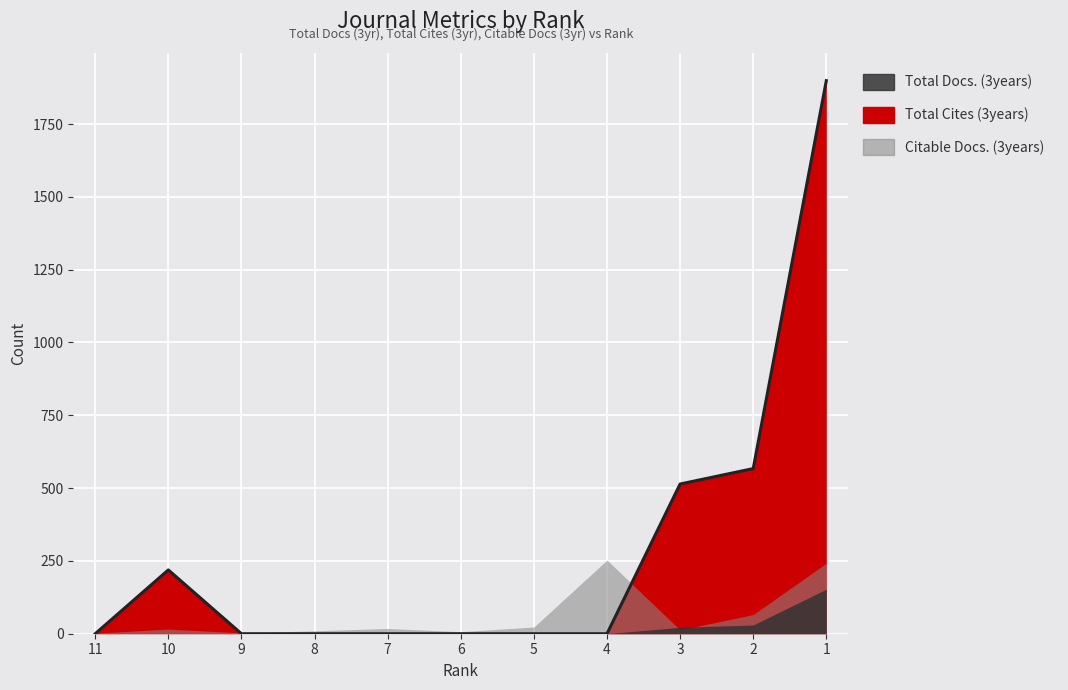

What is the spread (max minus min) of values at 1?

1746